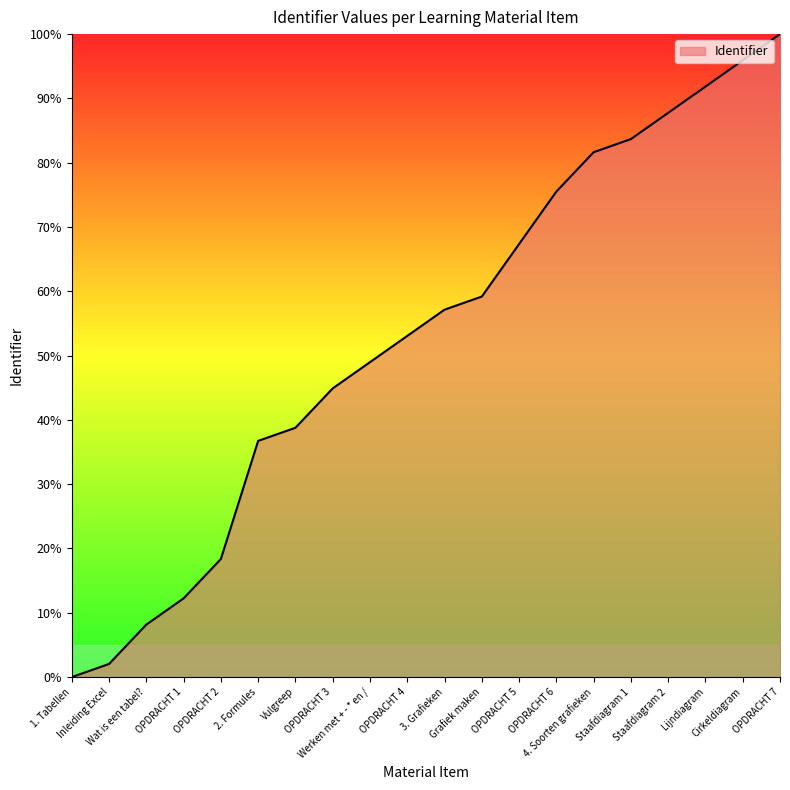

List the labels in order of value, smallest first.

1. Tabellen, Inleiding Excel, Wat is een tabel?, OPDRACHT 1, OPDRACHT 2, 2. Formules, Vulgreep, OPDRACHT 3, Werken met + - * en /, OPDRACHT 4, 3. Grafieken, Grafiek maken, OPDRACHT 5, OPDRACHT 6, 4. Soorten grafieken, Staafdiagram 1, Staafdiagram 2, Lijndiagram, Cirkeldiagram, OPDRACHT 7